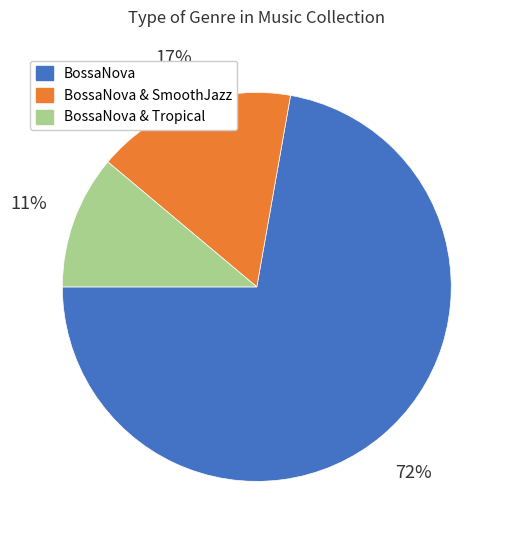

Is there a majority slice in this chart?

Yes